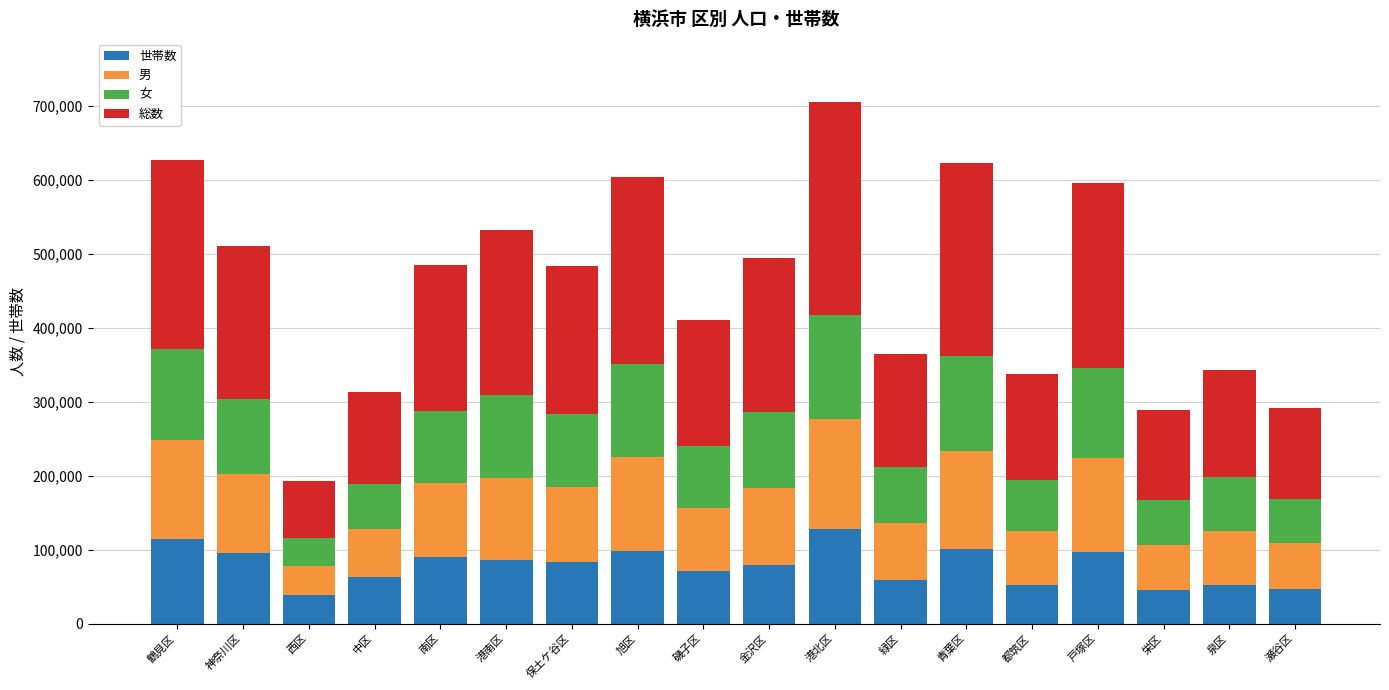

What is the difference between the maximum and minimum values in the 世帯数 series?

90249